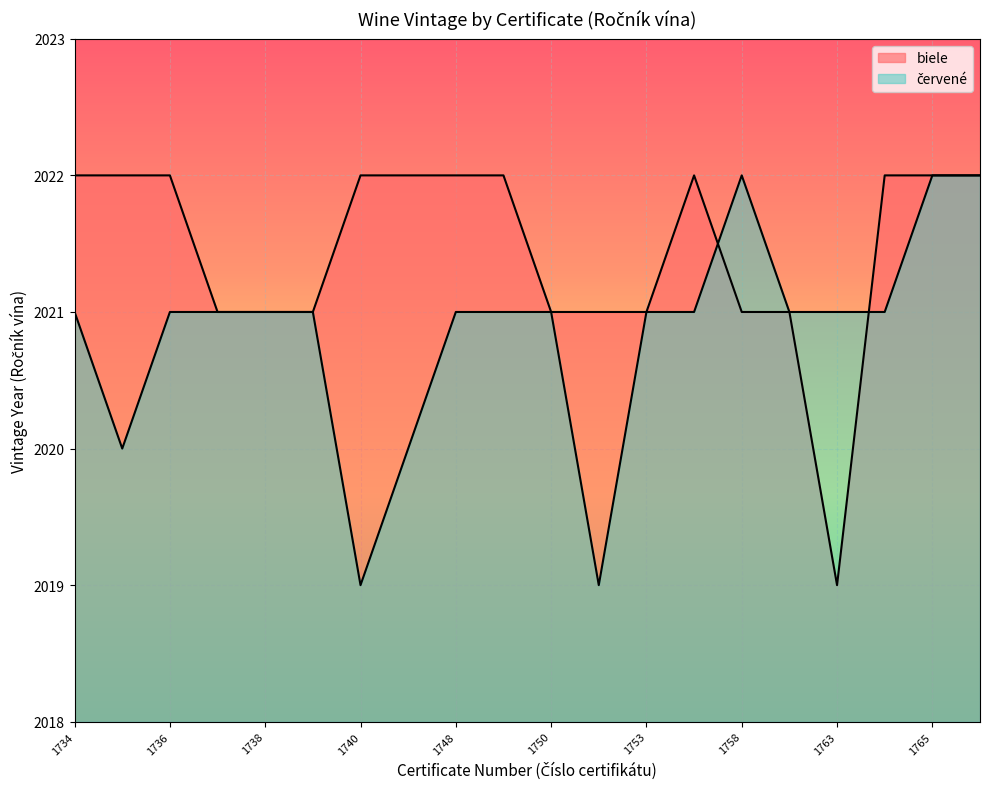

After their last crossing, which series has the higher values: biele or červené?

biele